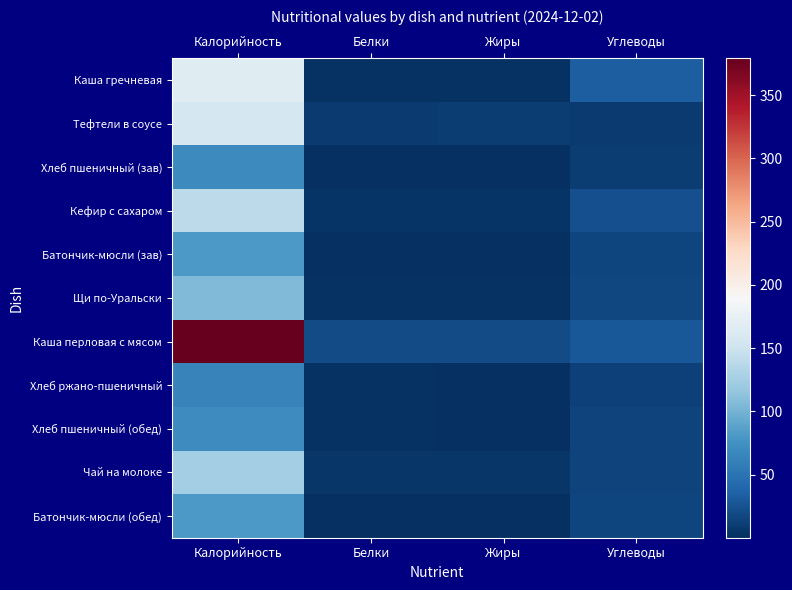

Reading left to right, list all the values displayed in this chart.

Каша гречневая: Калорийность=166.0	Белки=3.0	Жиры=2.3	Углеводы=33.3
Тефтели в соусе: Калорийность=156.9	Белки=8.6	Жиры=10.2	Углеводы=7.6
Хлеб пшеничный (зав): Калорийность=69.3	Белки=1.5	Жиры=0.2	Углеводы=9.7
Кефир с сахаром: Калорийность=140.7	Белки=4.2	Жиры=3.5	Углеводы=23.1
Батончик-мюсли (зав): Калорийность=80.2	Белки=1.2	Жиры=1.2	Углеводы=16.0
Щи по-Уральски: Калорийность=106.0	Белки=2.1	Жиры=3.1	Углеводы=17.4
Каша перловая с мясом: Калорийность=379.1	Белки=19.5	Жиры=20.3	Углеводы=29.5
Хлеб ржано-пшеничный: Калорийность=62.9	Белки=2.4	Жиры=0.5	Углеводы=12.3
Хлеб пшеничный (обед): Калорийность=70.4	Белки=2.3	Жиры=0.2	Углеводы=14.8
Чай на молоке: Калорийность=125.5	Белки=5.8	Жиры=5.3	Углеводы=13.7
Батончик-мюсли (обед): Калорийность=80.2	Белки=1.2	Жиры=1.2	Углеводы=16.0